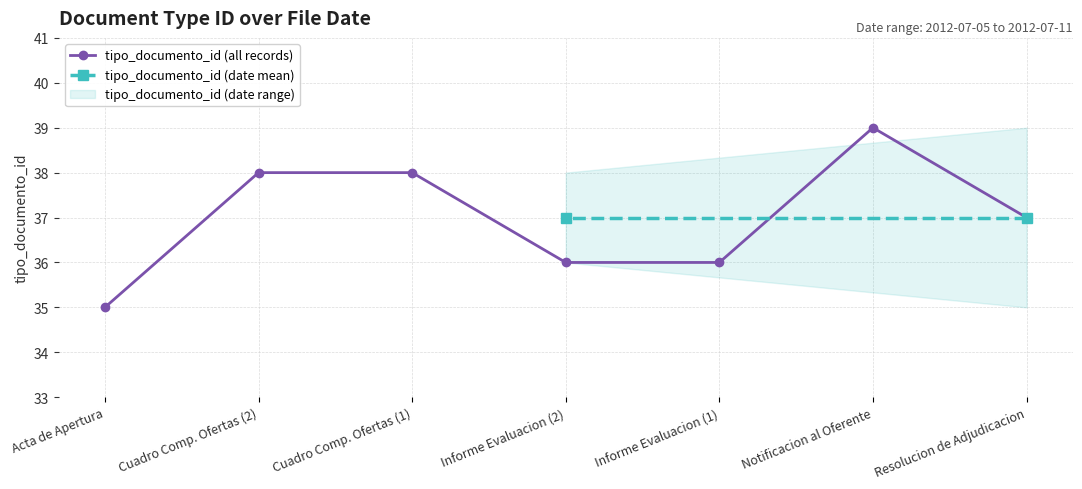

True or false: tipo_documento_id (all records) has more than 0 interior local peaks.

True